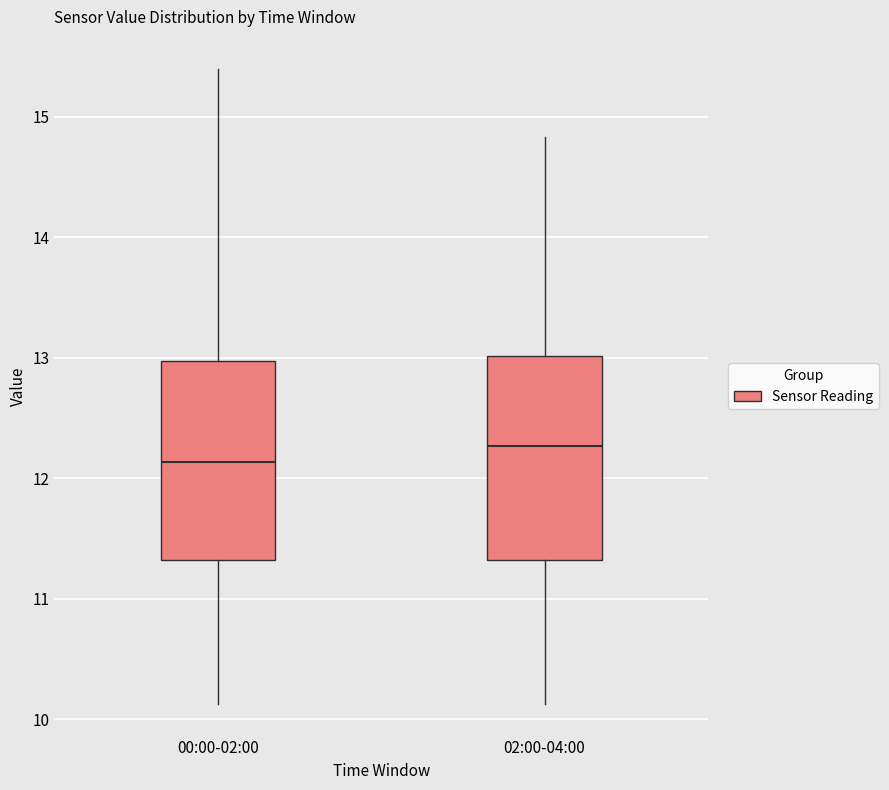

Which box has the lowest median line?

00:00-02:00